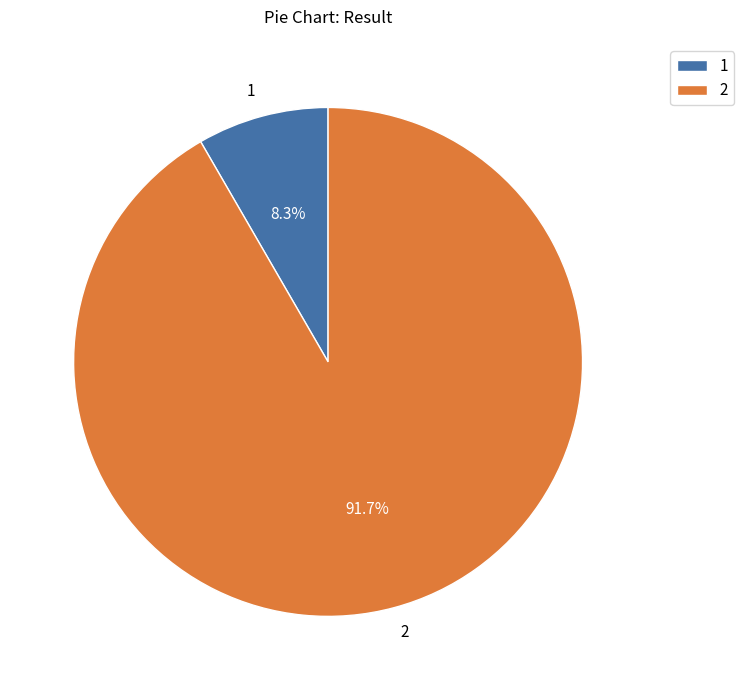

What percentage is the 1 slice, to the nearest percent?

8%